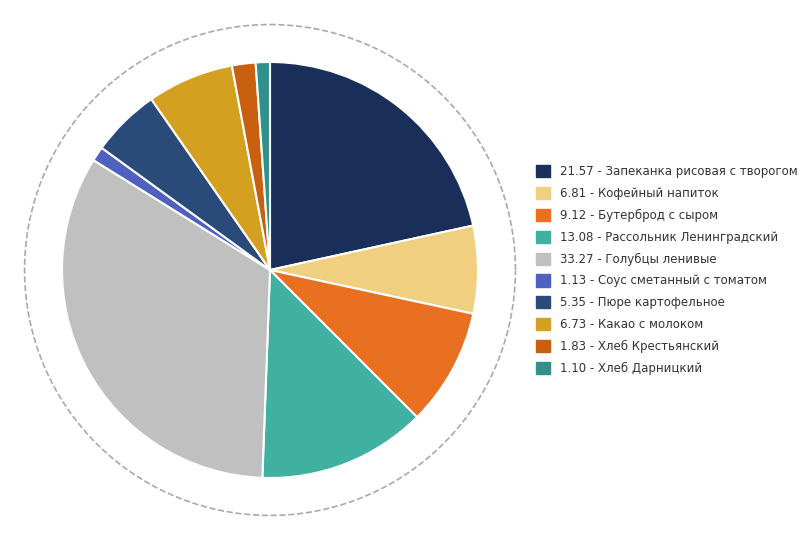

Is it true that Запеканка рисовая с творогом is 16% of the pie?

False